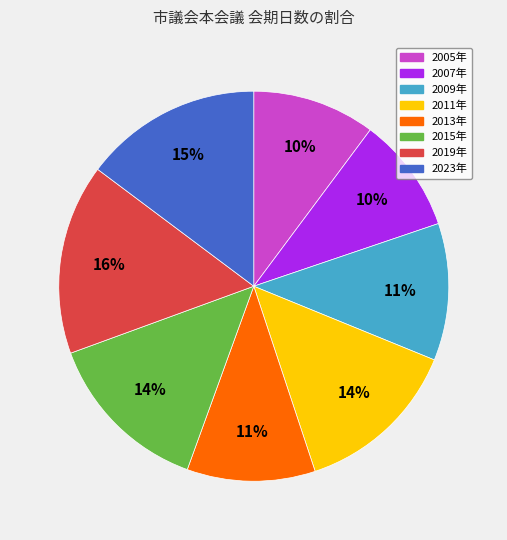

Do 2019年 and 2009年 together represent more than half of the pie?

No